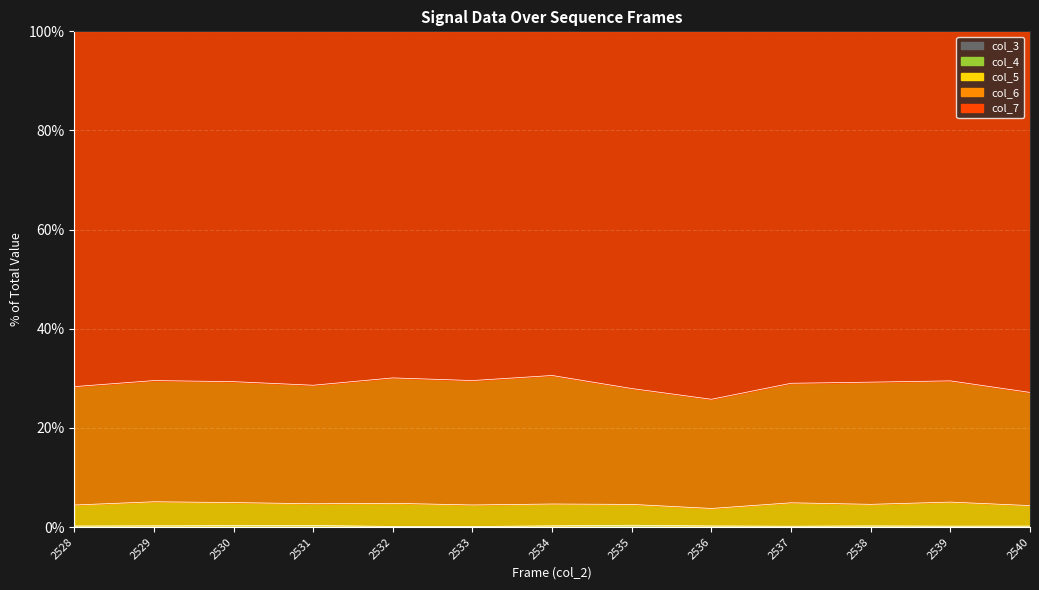

What is the difference between the highest and lowest values at 2540?

4.3